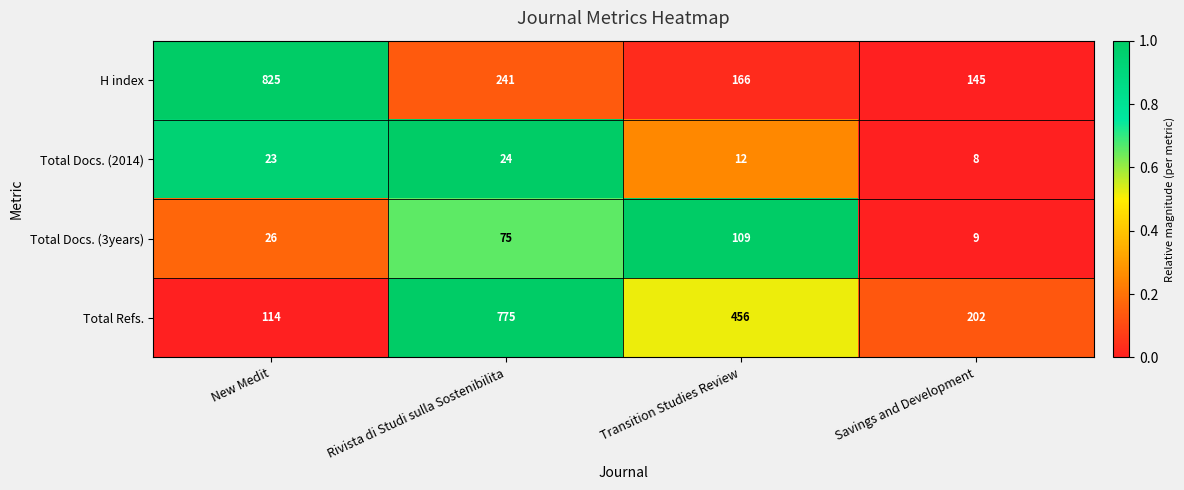

Reading left to right, extract all data points from this chart.

H index: 825	241	166	145
Total Docs. (2014): 23	24	12	8
Total Docs. (3years): 26	75	109	9
Total Refs.: 114	775	456	202